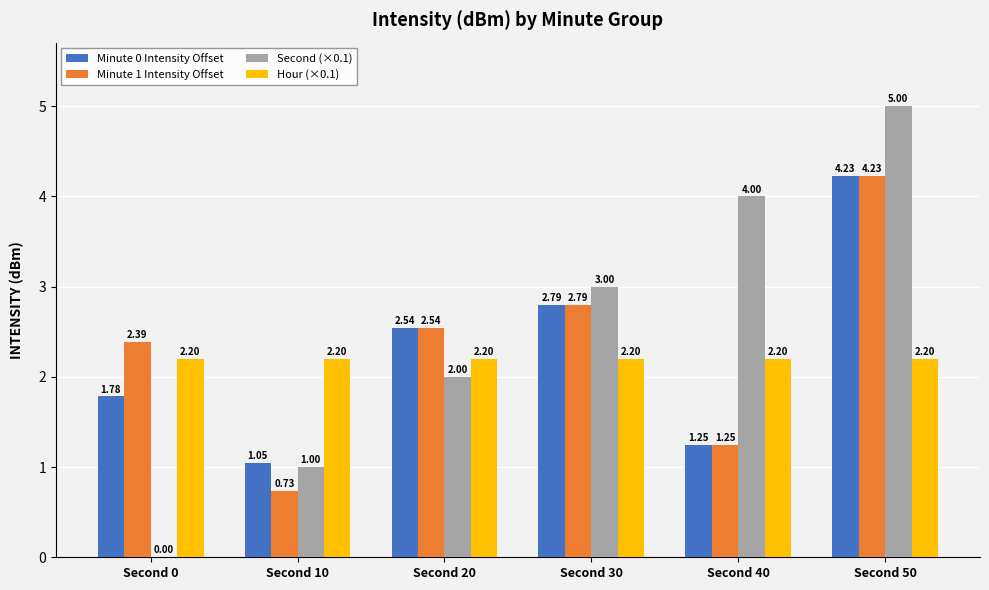

True or false: Minute 0 Intensity Offset has a value of 2.8 at Second 30.

True